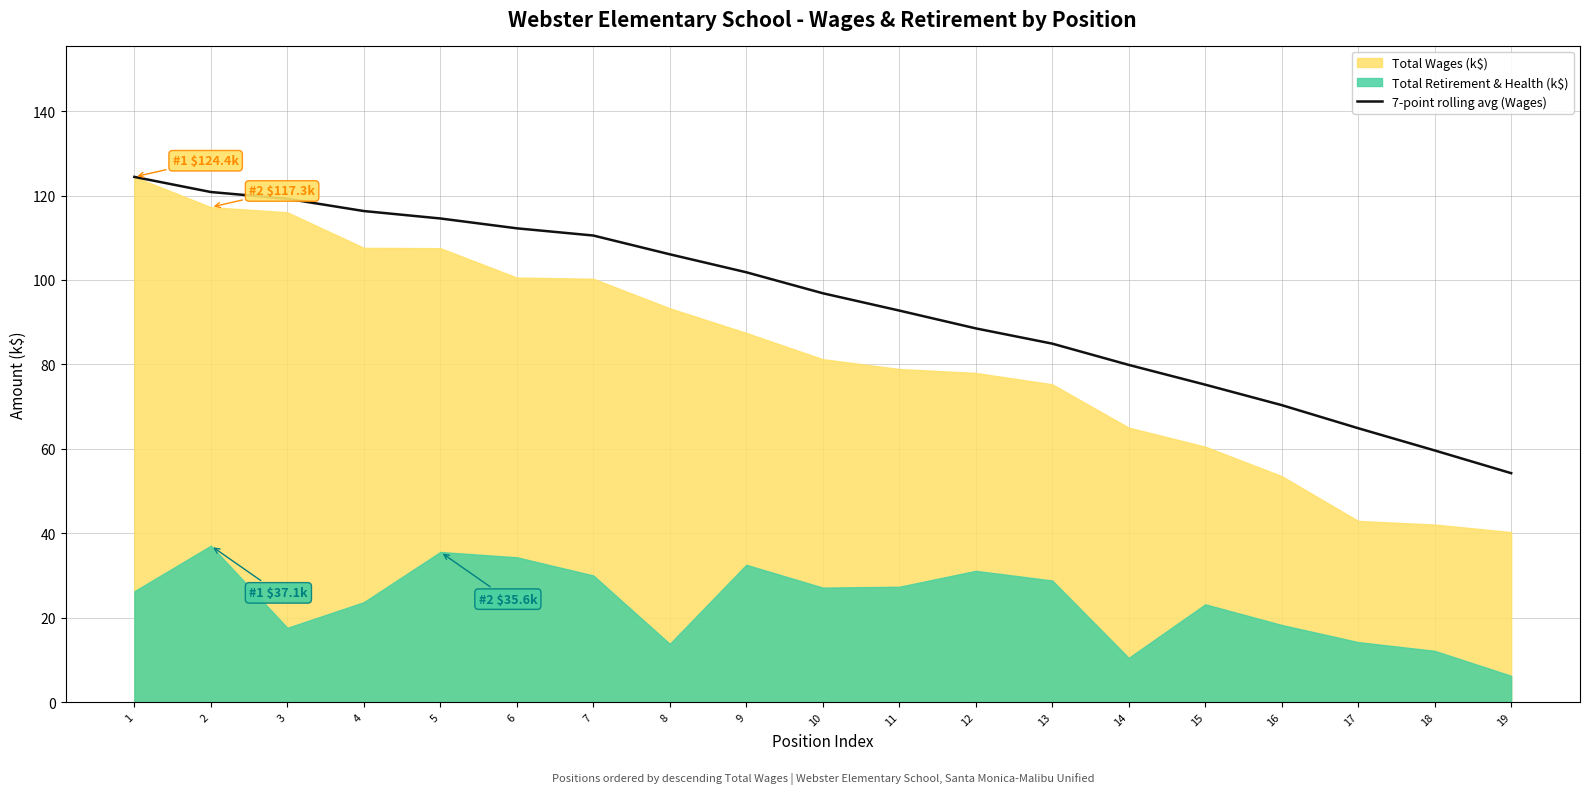

At which label does 7-point rolling avg (Wages) reach its minimum?

19